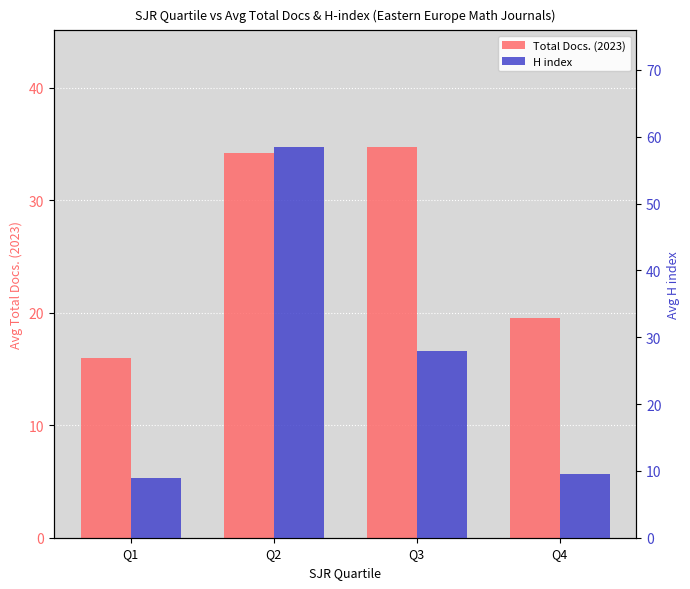

What is the value of the Total Docs. (2023) bar at the 3rd from the left?

34.7